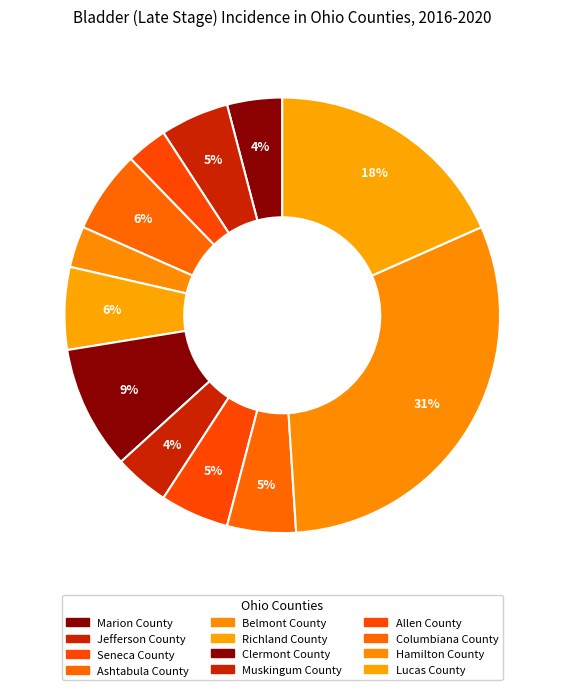

How many slices are in this pie chart?

12